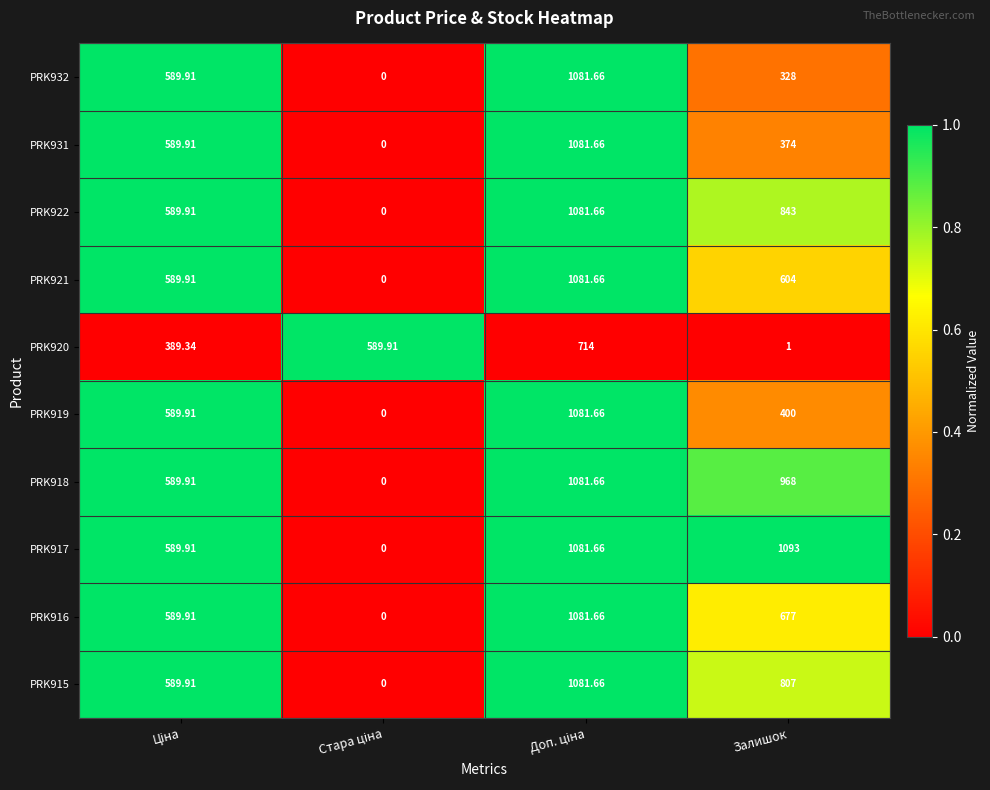

How many values in the PRK921 series are below 604?

2